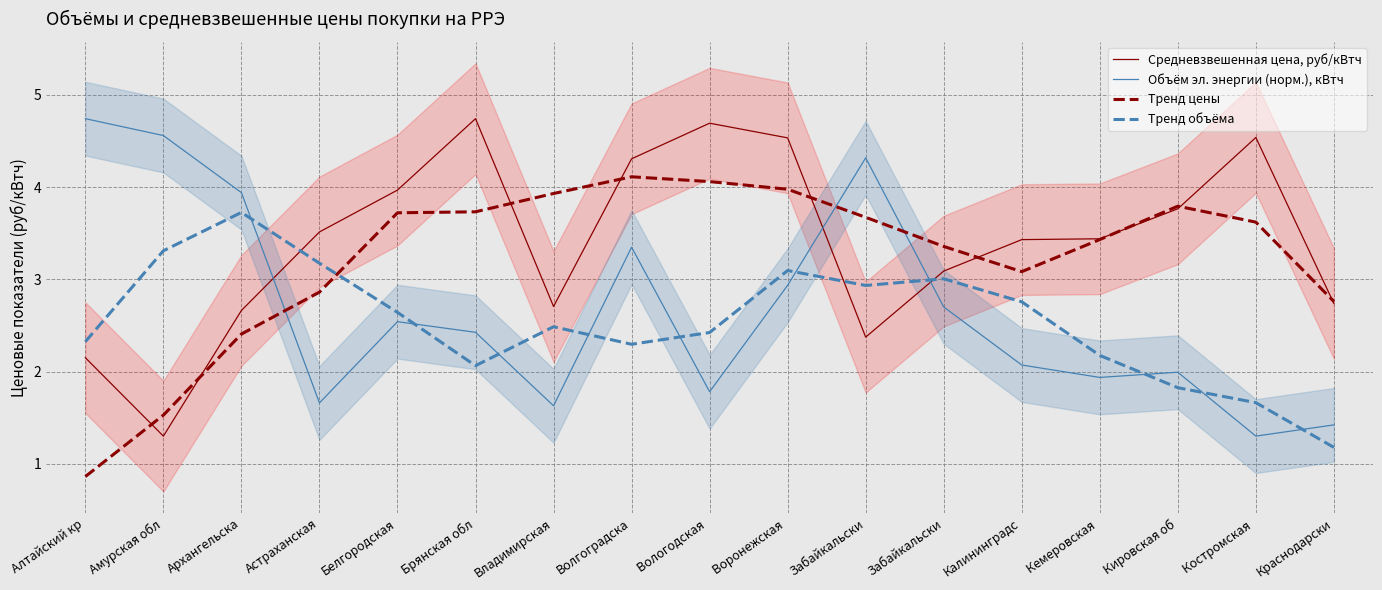

What is the smallest value displayed?

0.9